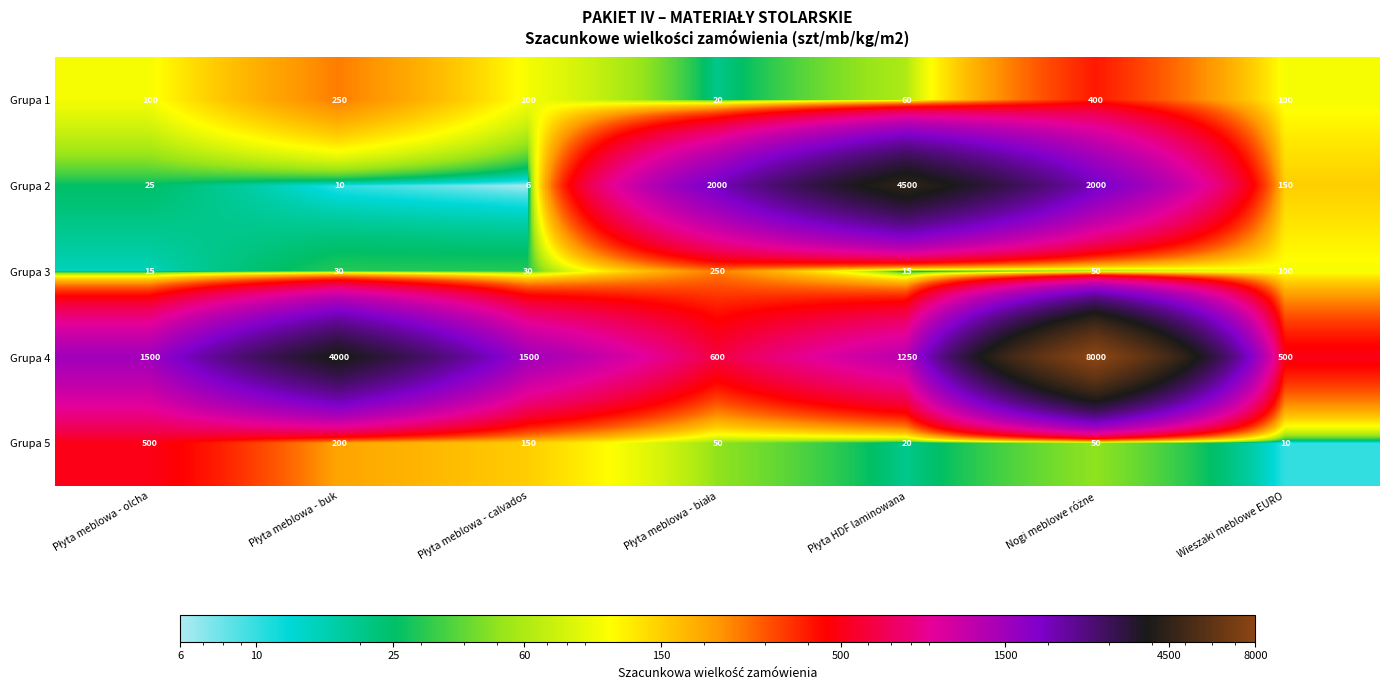

At how many categories does at least one series exceed 3173?

3